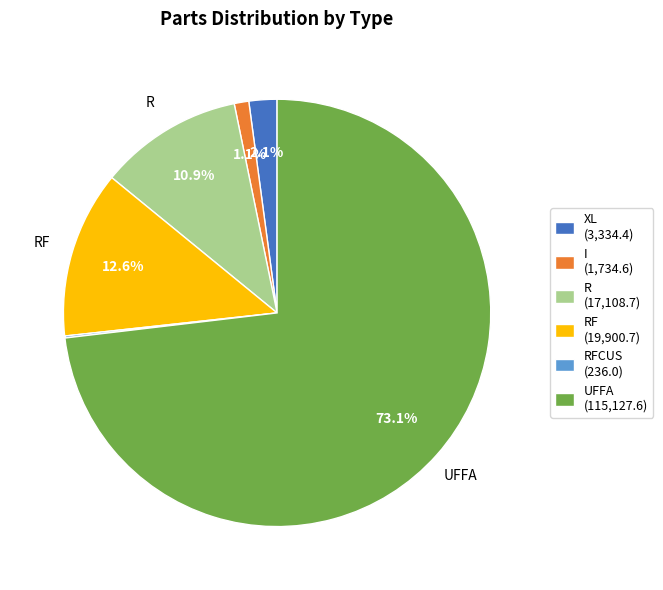

Is there any slice that represents more than half of the pie?

Yes